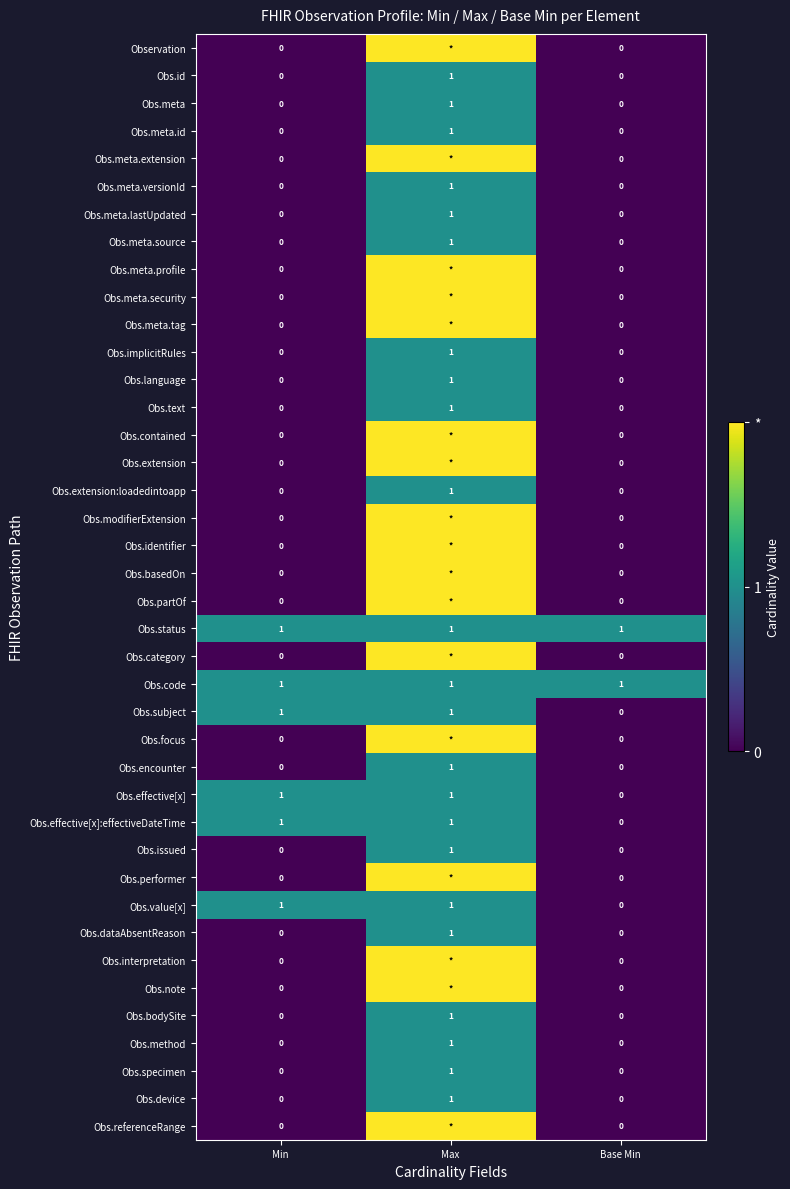

What is the spread (max minus min) of values at Min?

1